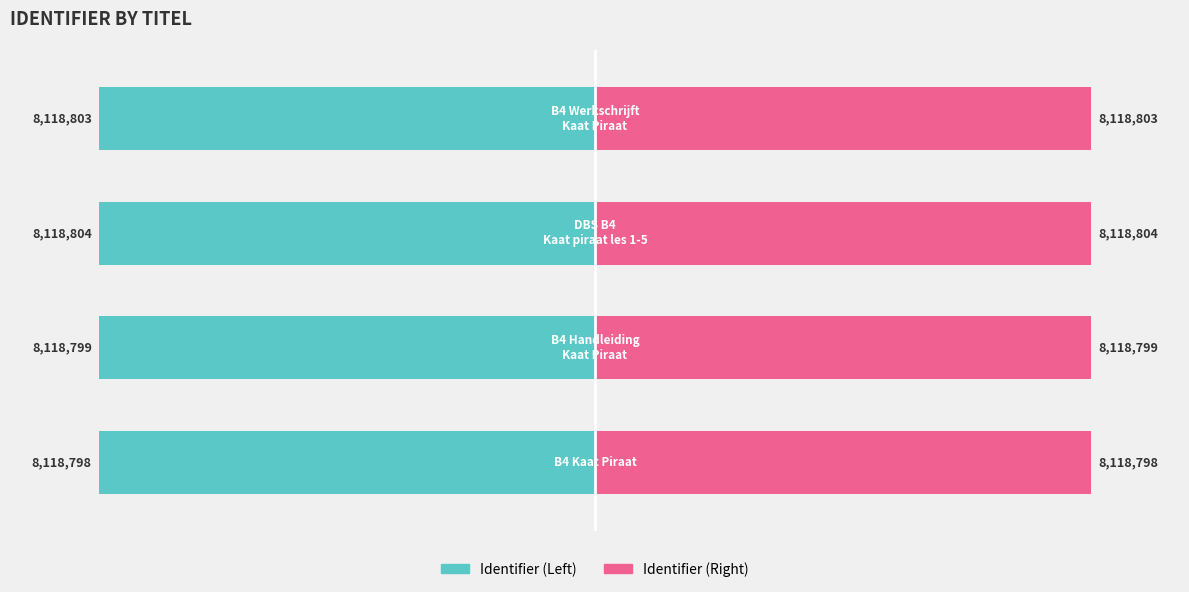

What is the value of the Identifier (Left) bar at the 4th from the left?

-8118803